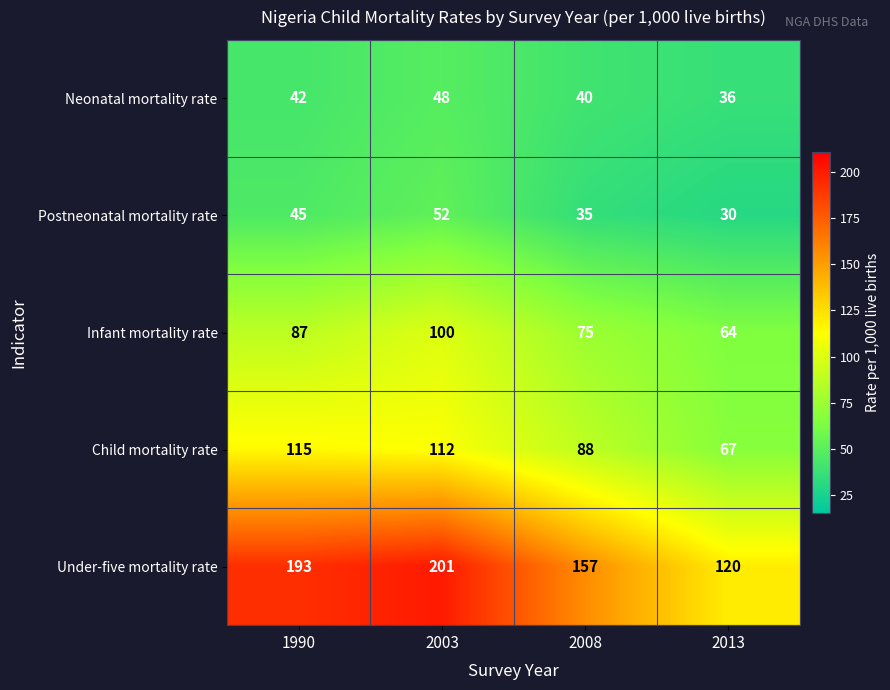

What is the average value of the Child mortality rate series?

96